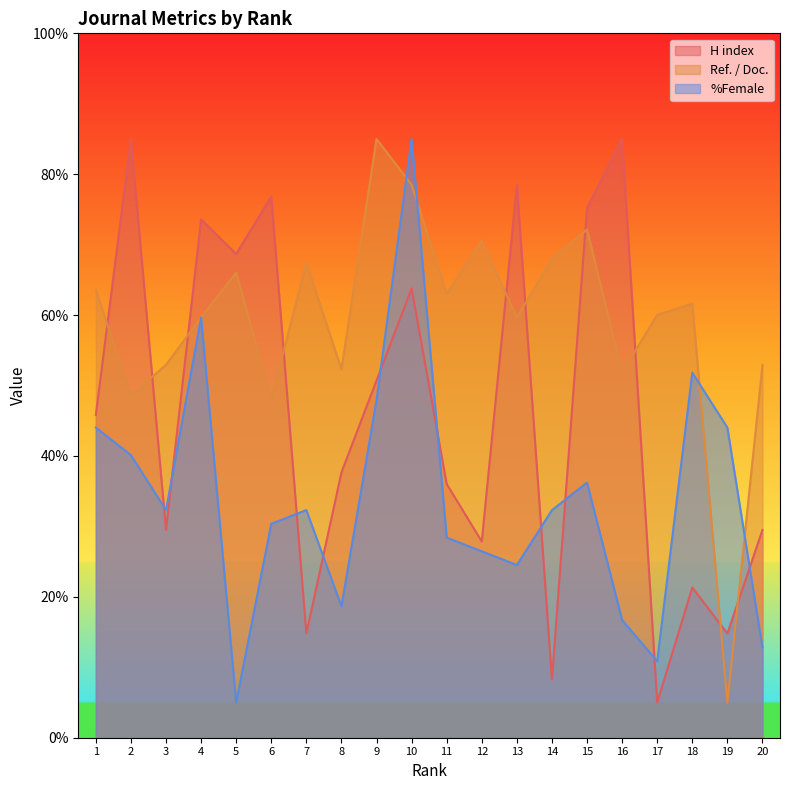

Where does the %Female series first go above 32?

1